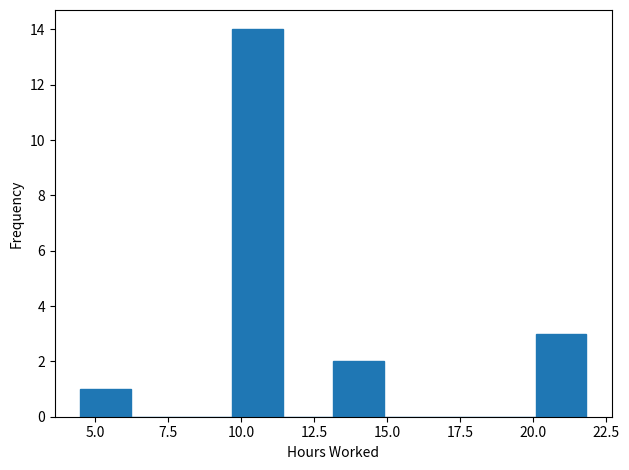

Read against the x-axis, roughly where is the centre of the tallest bar?

10.5